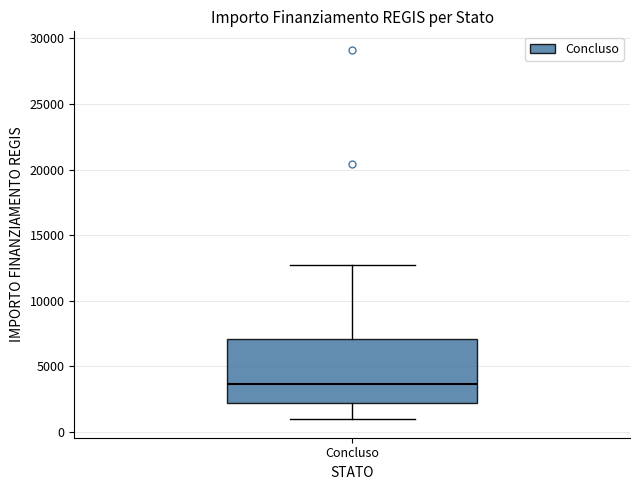

Transcribe this box plot: give where the median line is, the range the box spans, and where the two whiskers end, as read against the y-axis. The values are not printed on the chart, so give them approximately, as read against the axis.

median 3500, box 2000 to 7000, whiskers 1000 to 12500